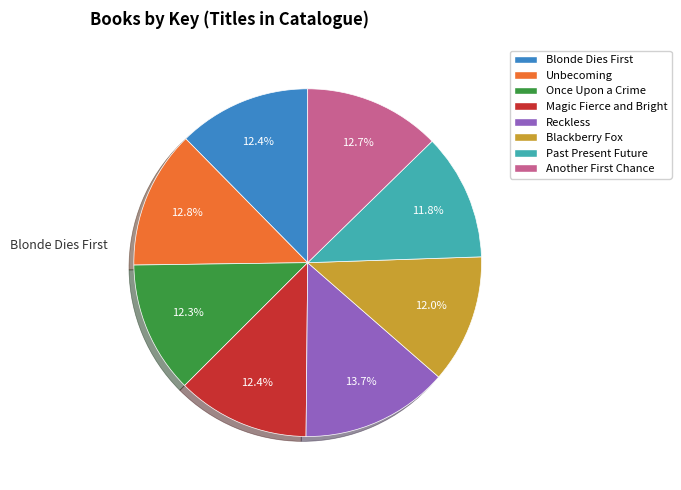

Rank the categories by value from highest to lowest.

Reckless, Unbecoming, Another First Chance, Blonde Dies First, Magic Fierce and Bright, Once Upon a Crime, Blackberry Fox, Past Present Future